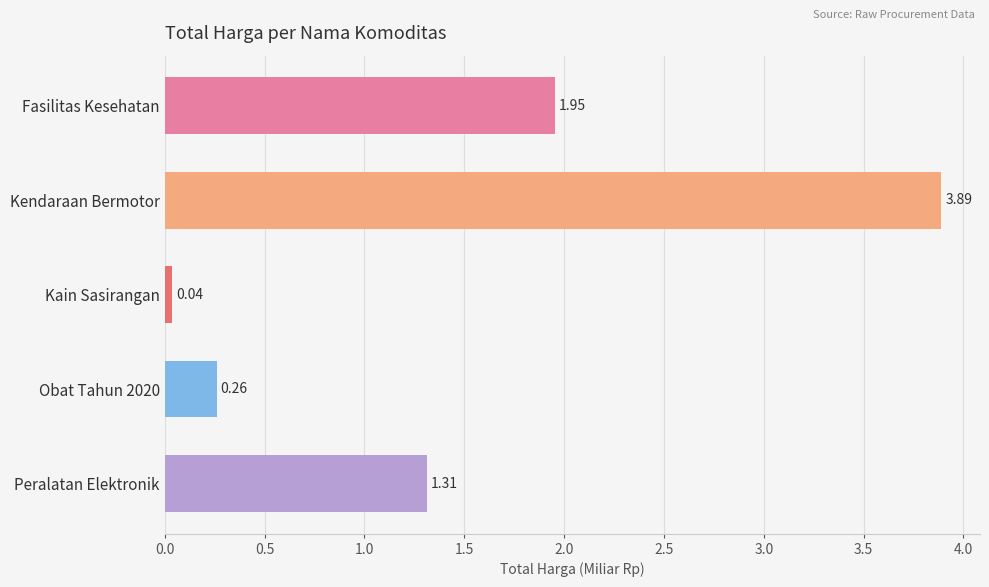

What is the label of the 3rd bar from the top?

Kain Sasirangan